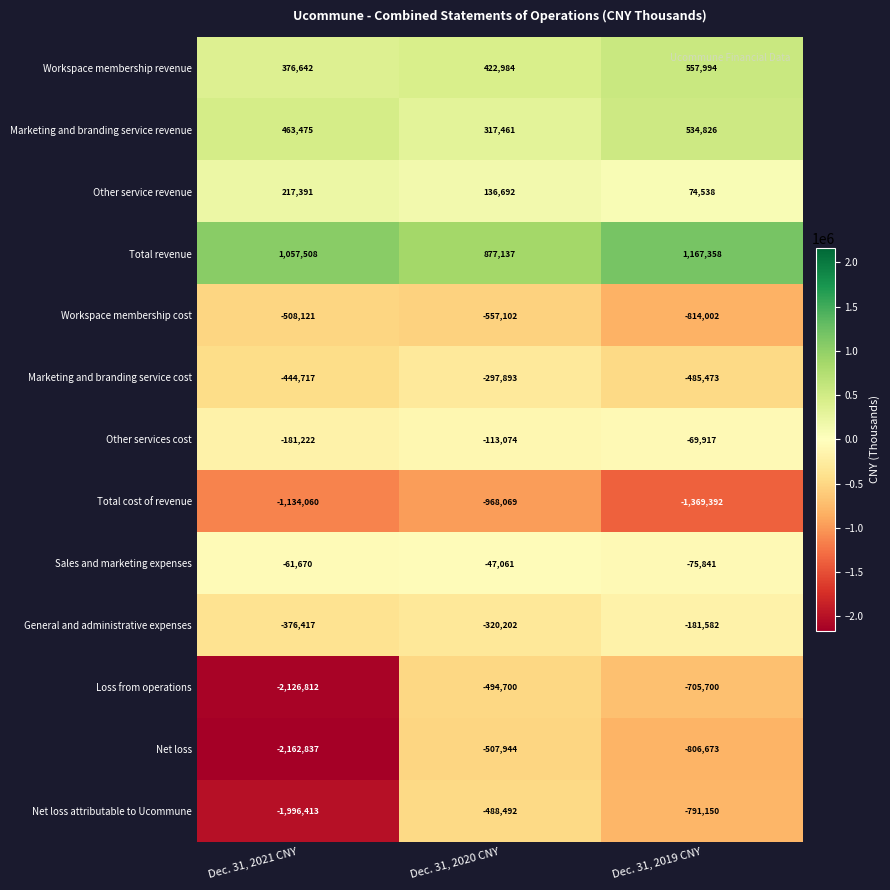

The value of Other services cost at Dec. 31, 2020 CNY is -113074. True or false?

True